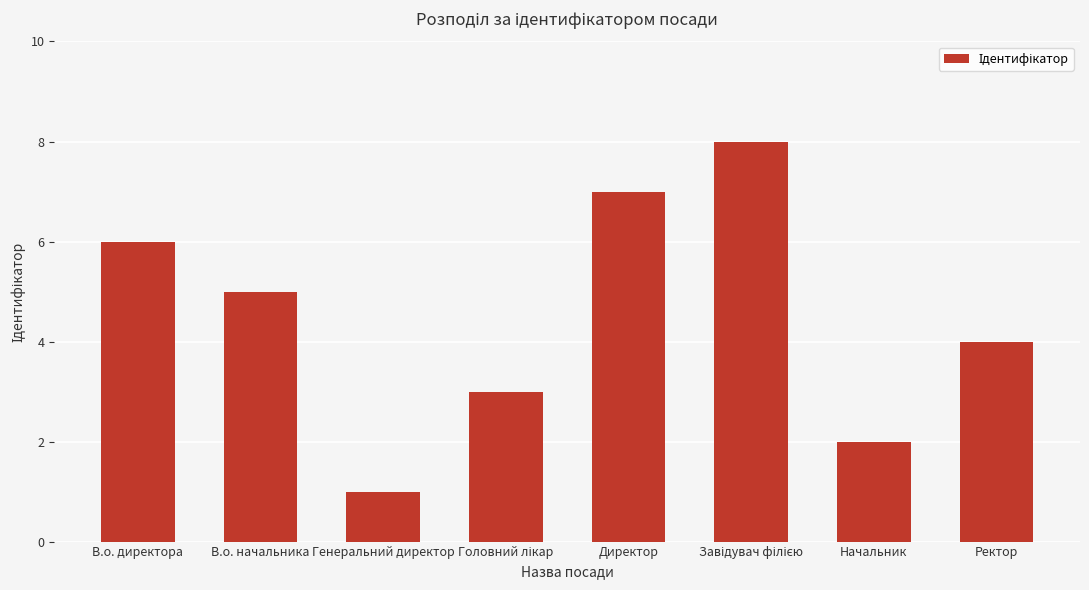

What is the difference between the maximum and second lowest values?

6